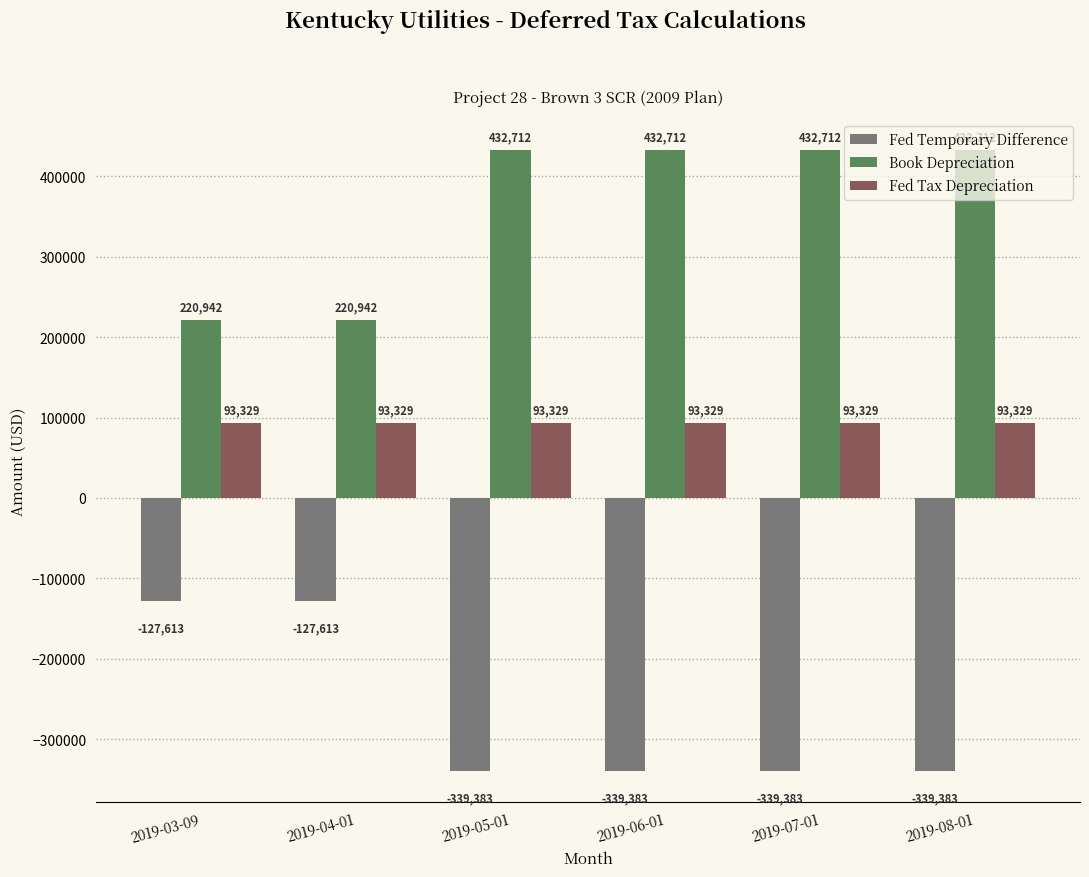

What is the approximate value of Fed Tax Depreciation at 2019-07-01?

93328.9